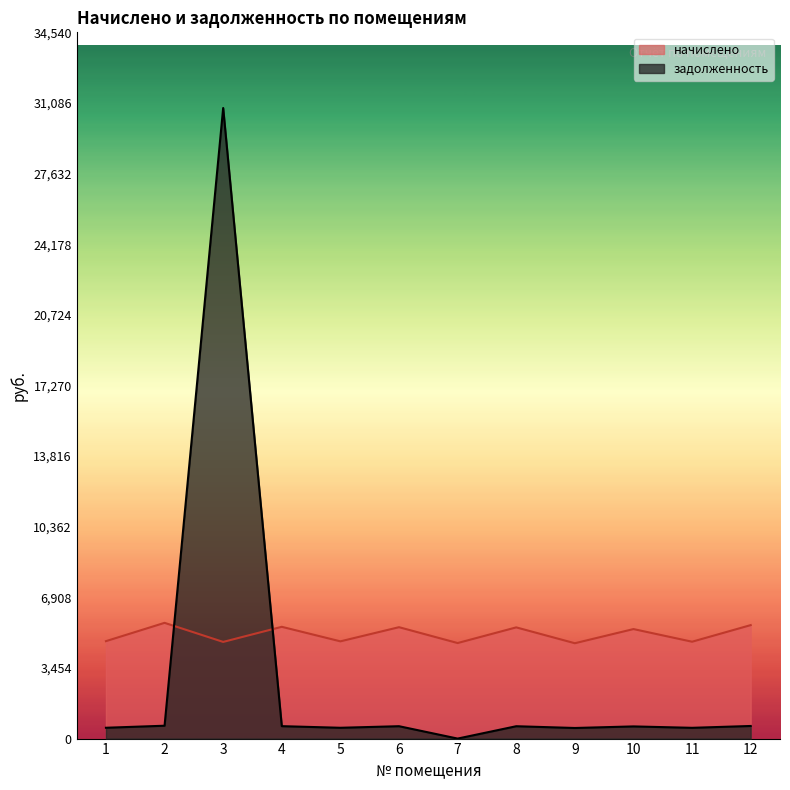

What is the value of the начислено point at the 8th from the left?

5438.8